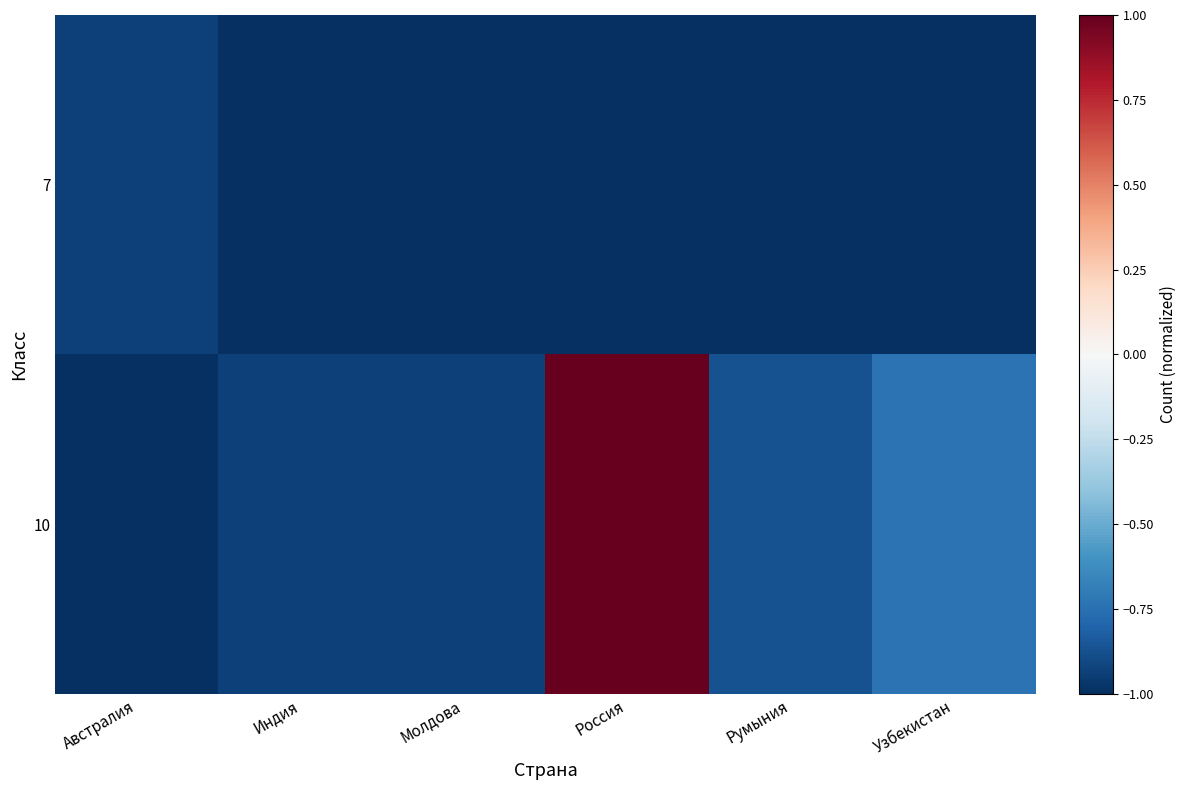

Between Молдова and Россия, which series saw the biggest shift?

10